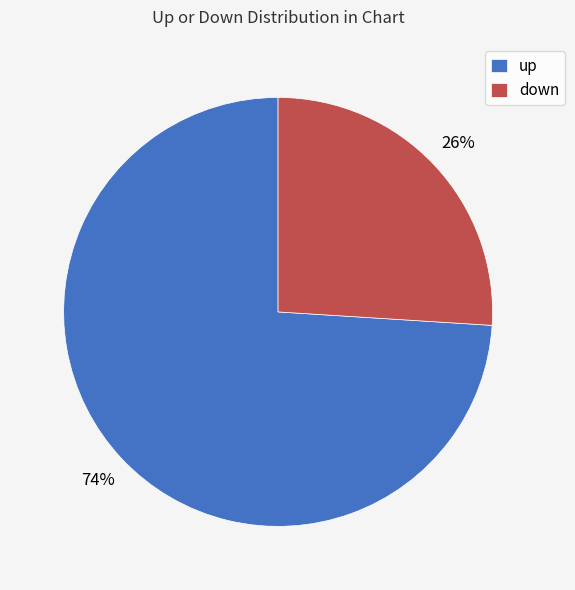

What percentage is the down slice, to the nearest percent?

26%